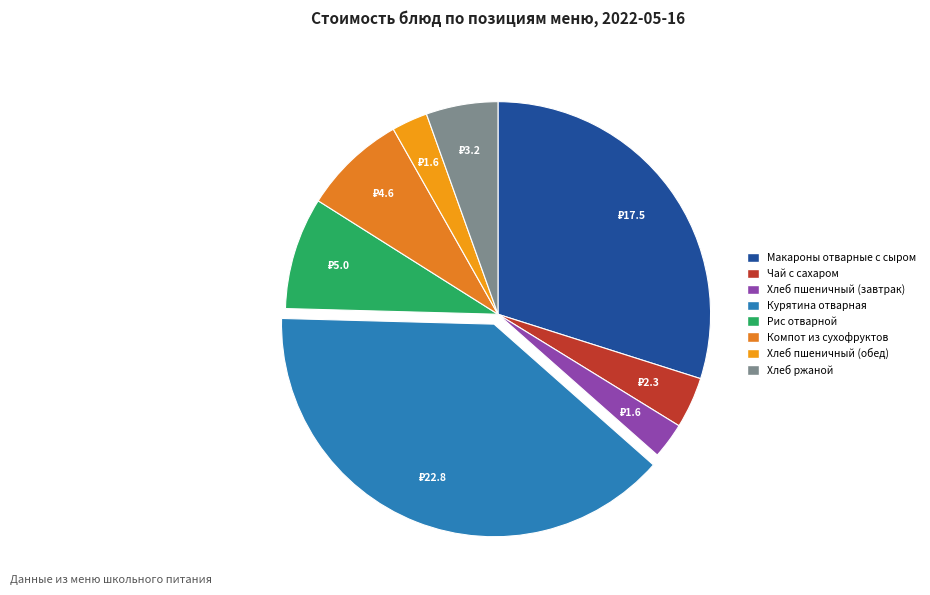

Approximately how many times larger is the value at Хлеб пшеничный (завтрак) compared to Макароны отварные с сыром?

0.1